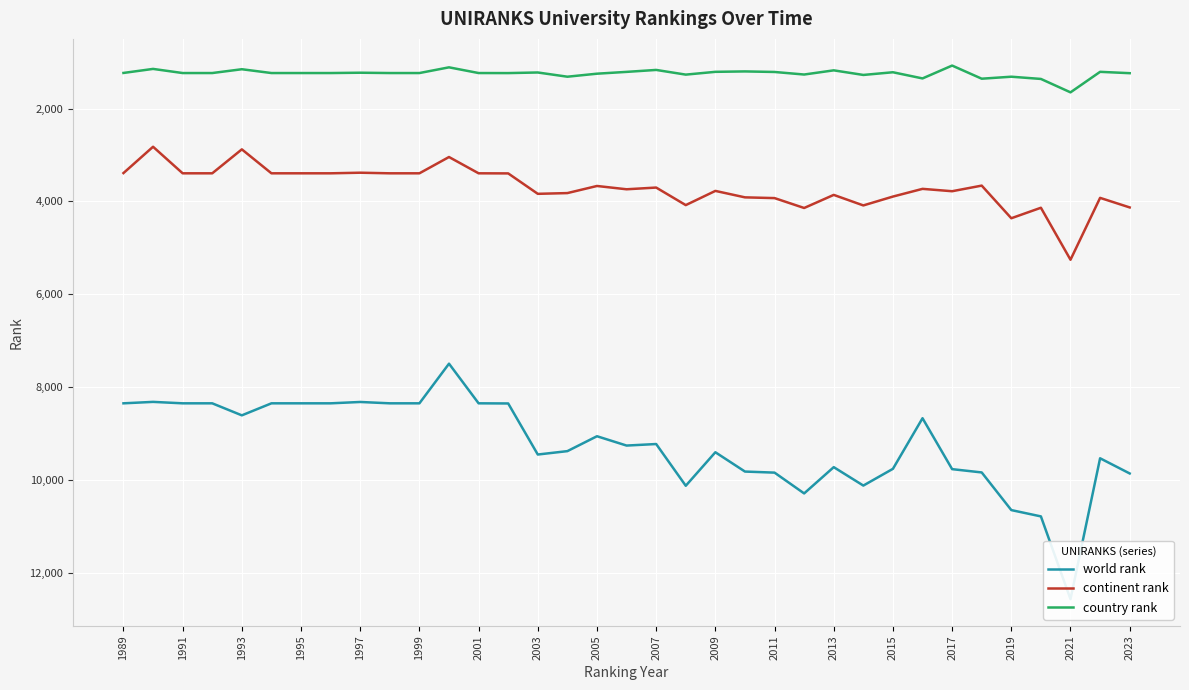

True or false: continent rank and country rank intersect in this chart.

False